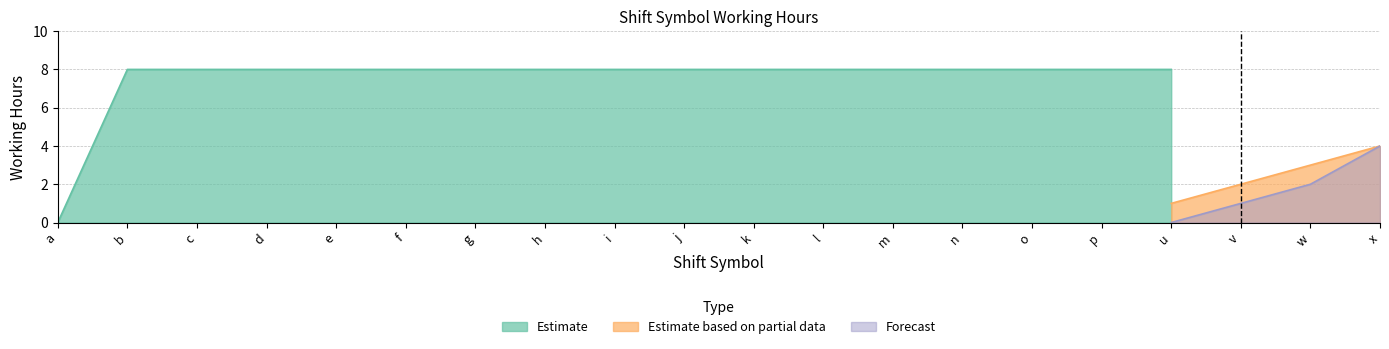

How many distinct data groups are displayed?

3